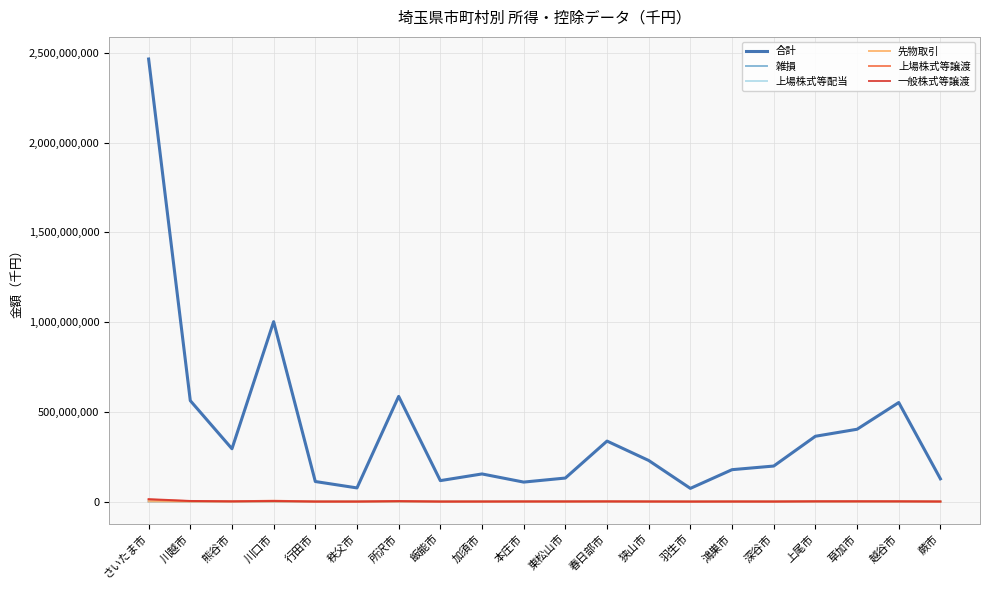

Which series has the largest total across all categories?

合計